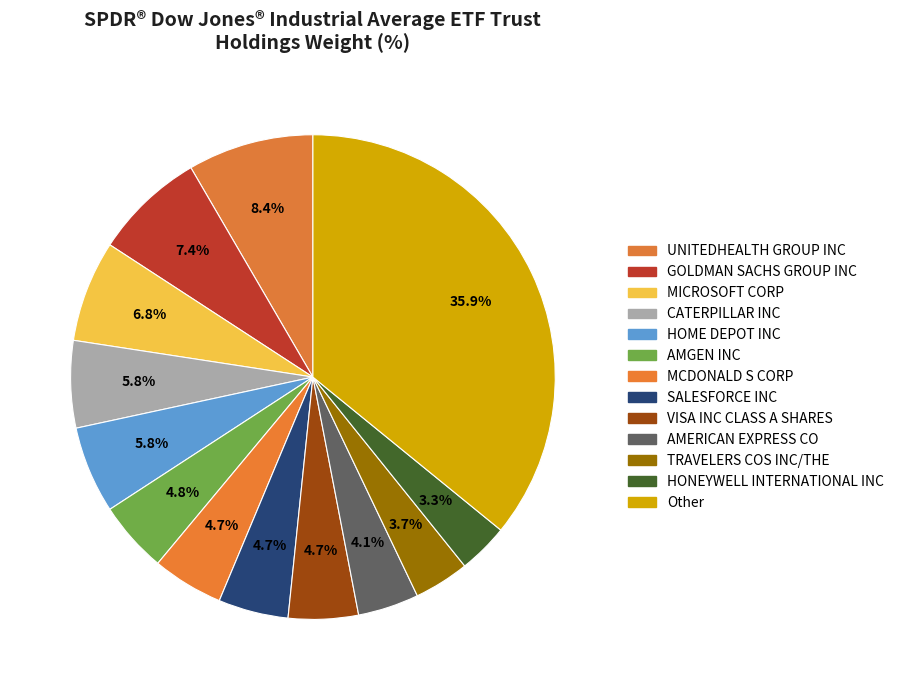

True or false: AMERICAN EXPRESS CO accounts for 4% of the total.

True